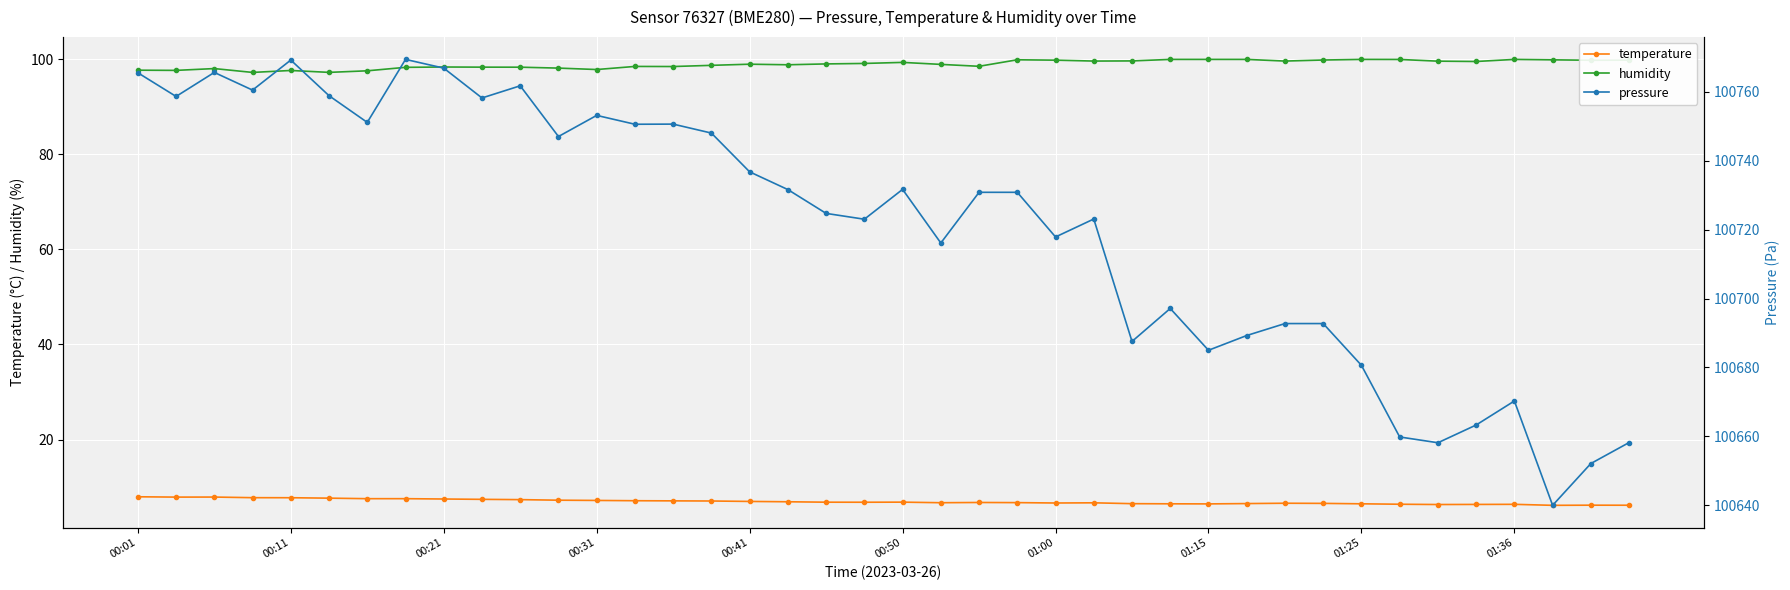

True or false: humidity and temperature intersect in this chart.

False